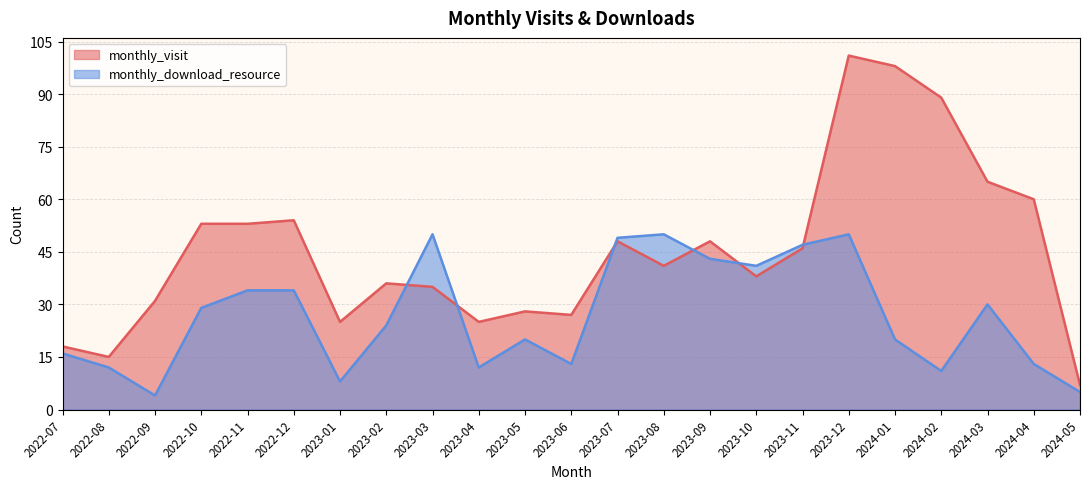

Which series changed the most between 2023-02 and 2023-11?

monthly_download_resource